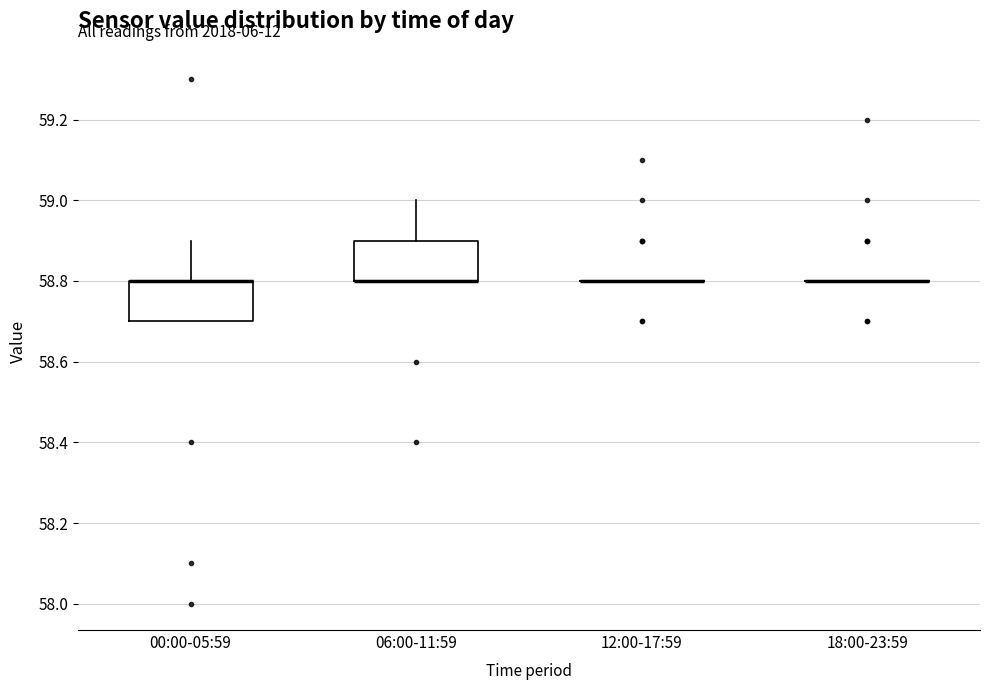

Reading left to right, transcribe this box plot: for each box, give where its median line is, the range the box spans, and where its two whiskers end, as read against the y-axis. The values are not printed on the chart, so give them approximately, as read against the axis.

00:00-05:59: median 58.8 (drawn on the box's upper edge), box 58.7 to 58.8, whiskers 58.7 to 58.9
06:00-11:59: median 58.8 (drawn on the box's lower edge), box 58.8 to 58.9, whiskers 58.8 to 59.0
12:00-17:59: box collapsed to a line at 58.8, whiskers 58.8 to 58.8
18:00-23:59: box collapsed to a line at 58.8, whiskers 58.8 to 58.8